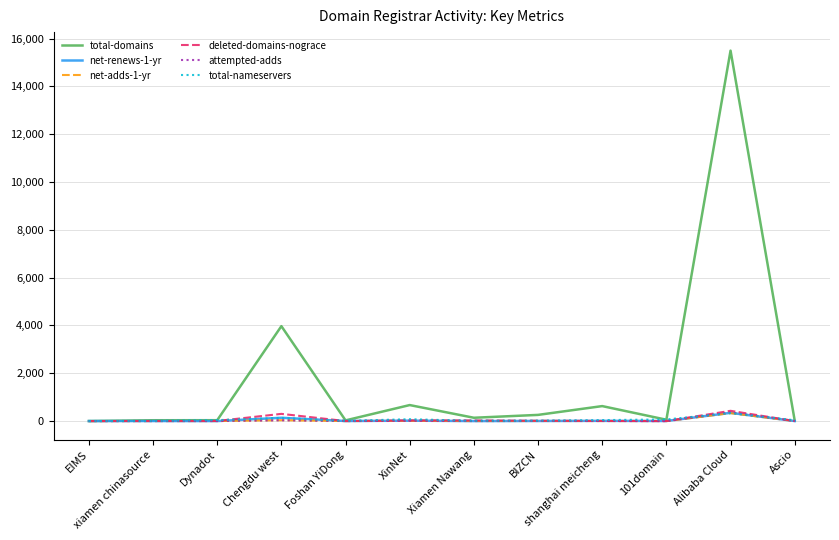

What is the sum of all net-renews-1-yr values?

517